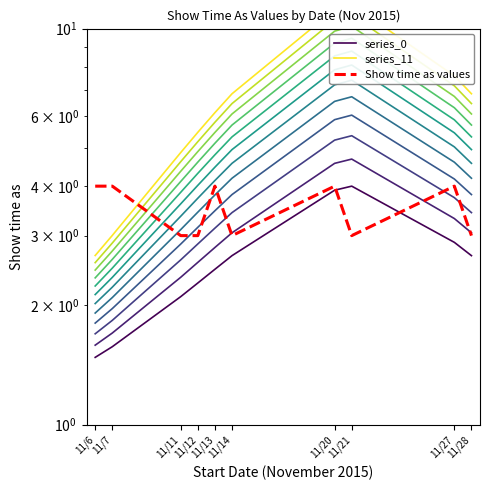

How many data points does each series have?

10